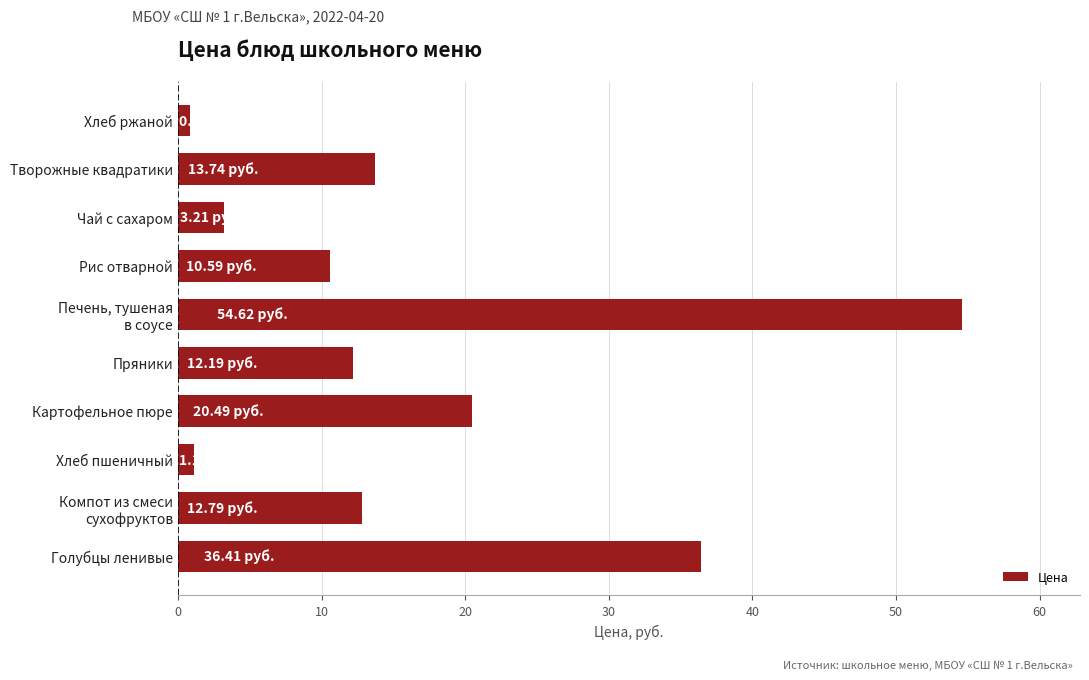

What is the sum of all values?

166.0